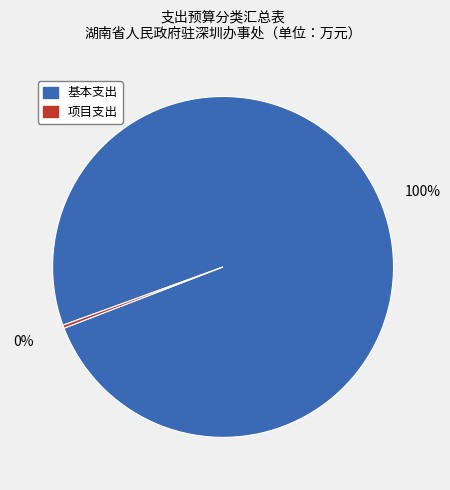

Does any single category account for the majority?

Yes